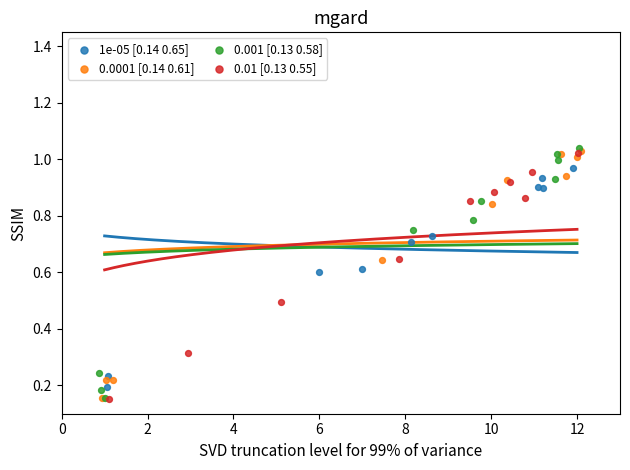

What are all the series names shown in the legend?

1e-05 [0.14 0.65], 0.0001 [0.14 0.61], 0.001 [0.13 0.58], 0.01 [0.13 0.55]